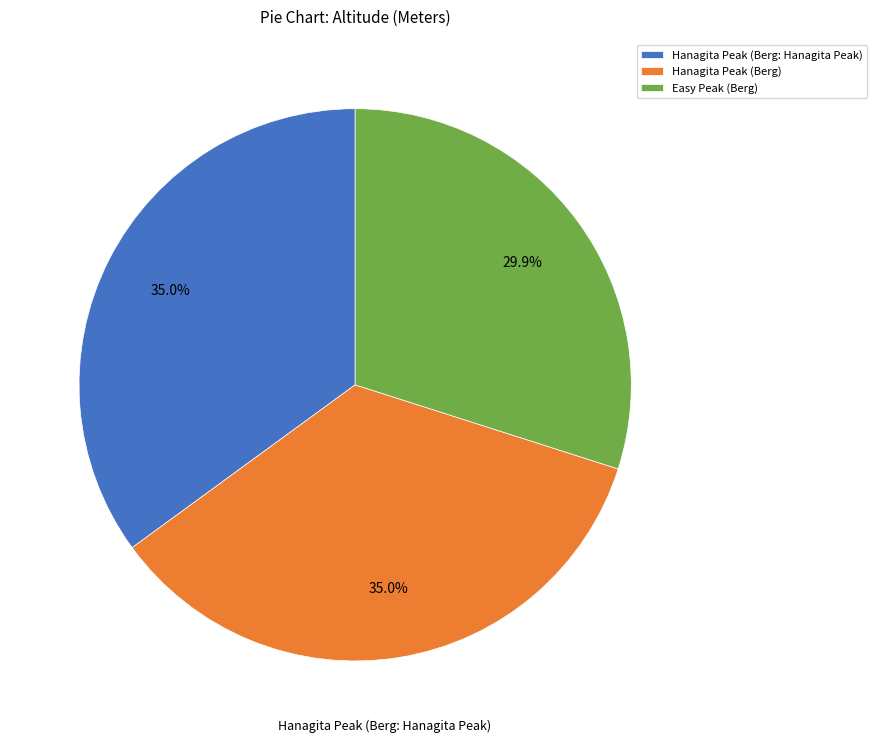

Does Hanagita Peak (Berg: Hanagita Peak) account for over 50% of the chart?

No